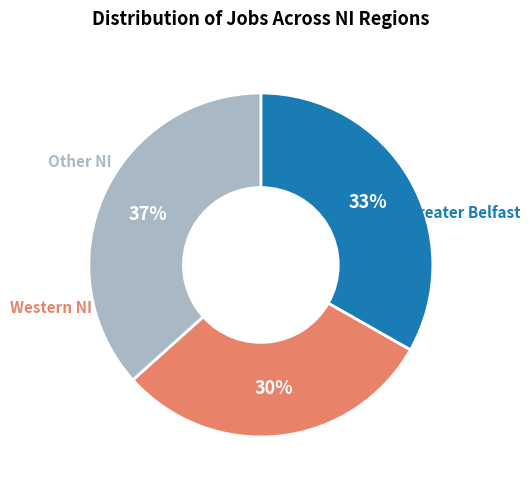

Is there any slice that represents more than half of the pie?

No